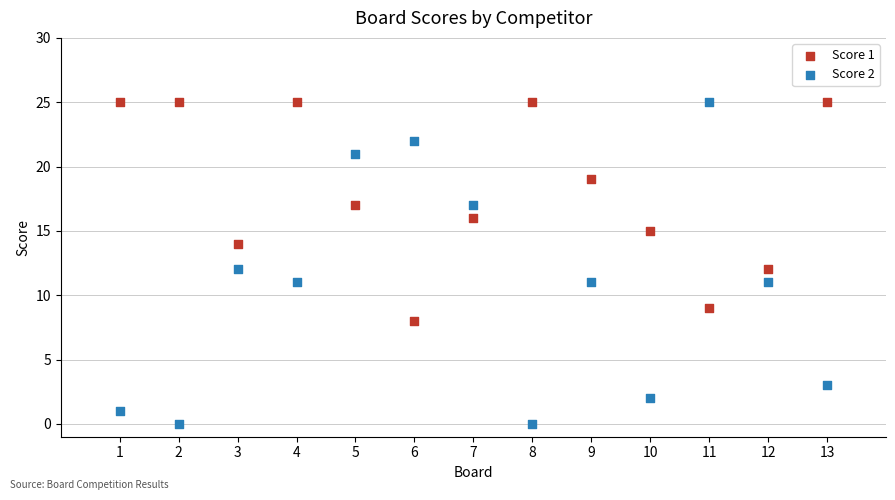

Which series has the largest Y range (max minus min)?

Score 2